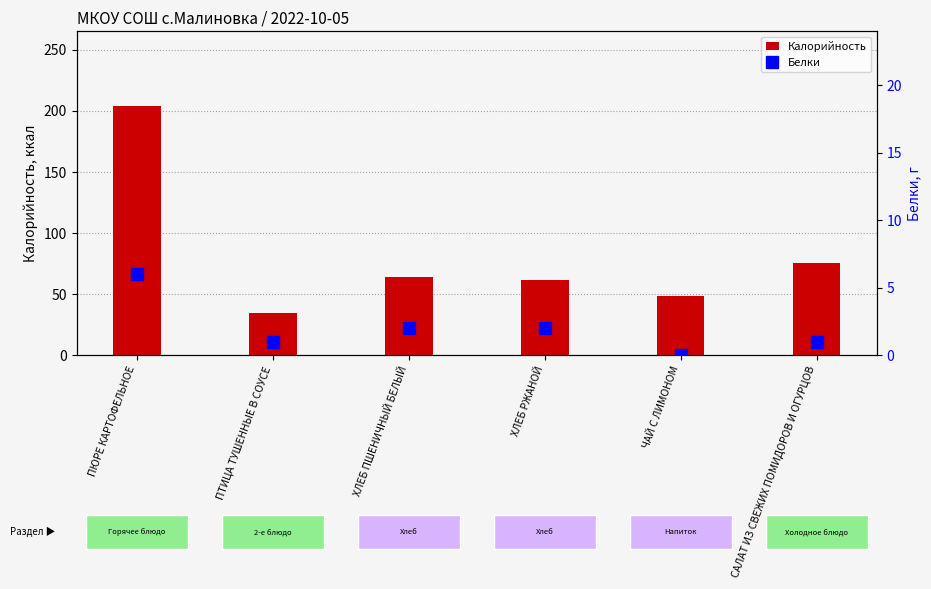

Count the Белки values in the range 1 to 2.

4